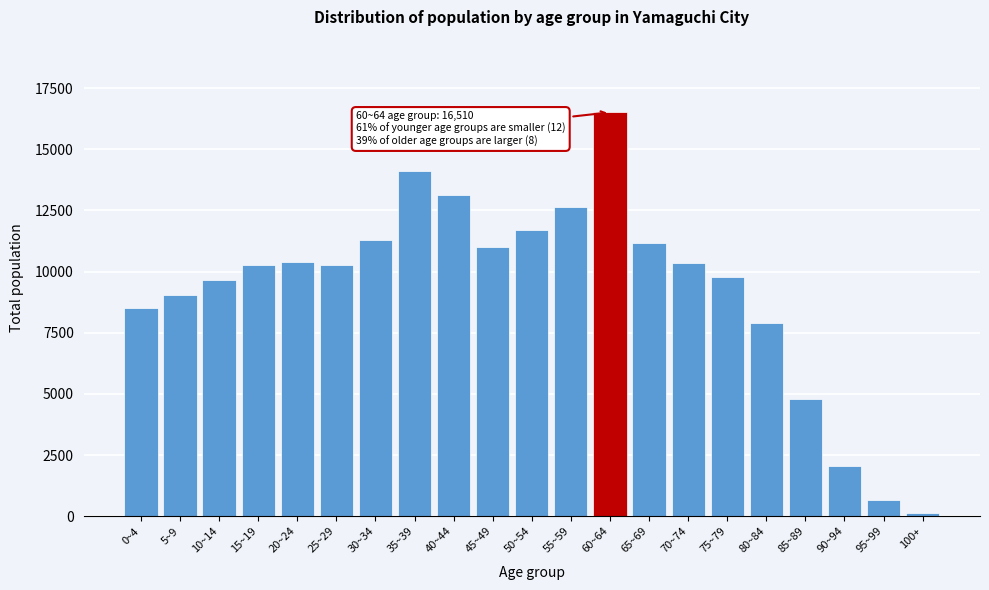

What is the change in value from 10~14 to 40~44?

+3495